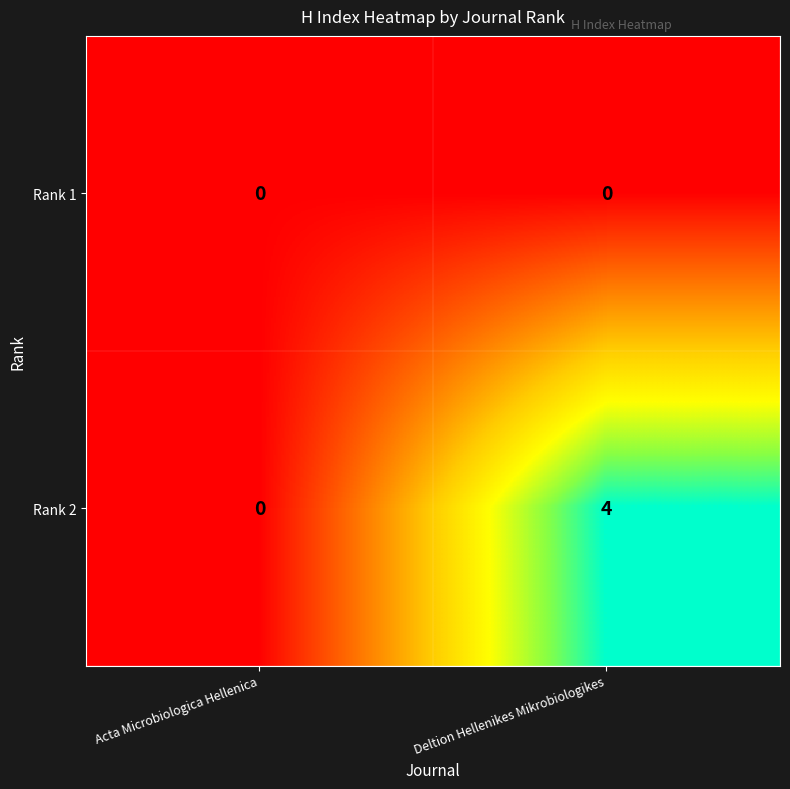

Between Acta Microbiologica Hellenica and Deltion Hellenikes Mikrobiologikes, which series saw the biggest shift?

Rank 2